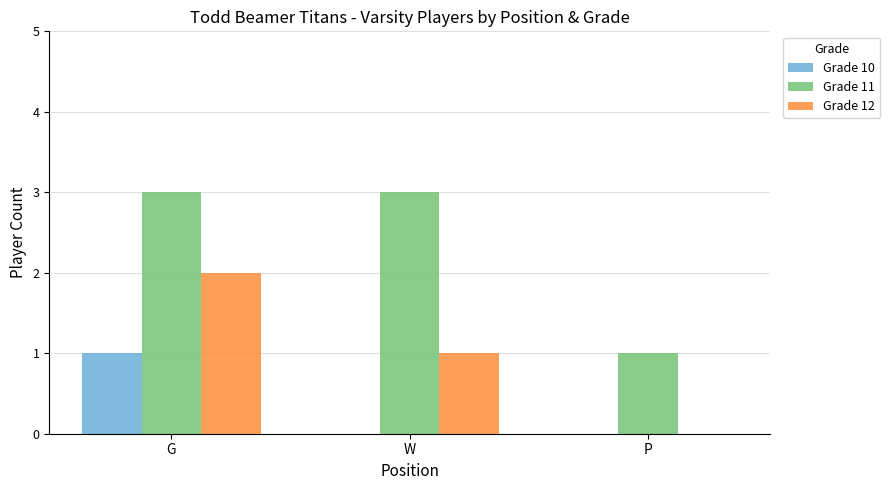

At which category is the sum across all series the highest?

G